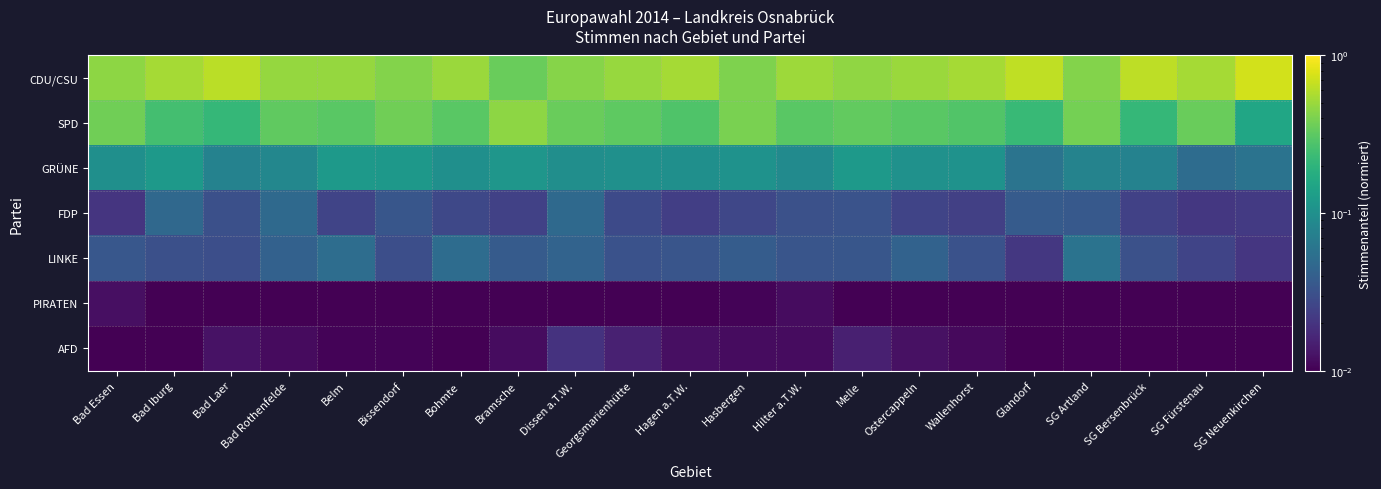

Which has a higher value, Glandorf or Dissen a.T.W.?

Glandorf